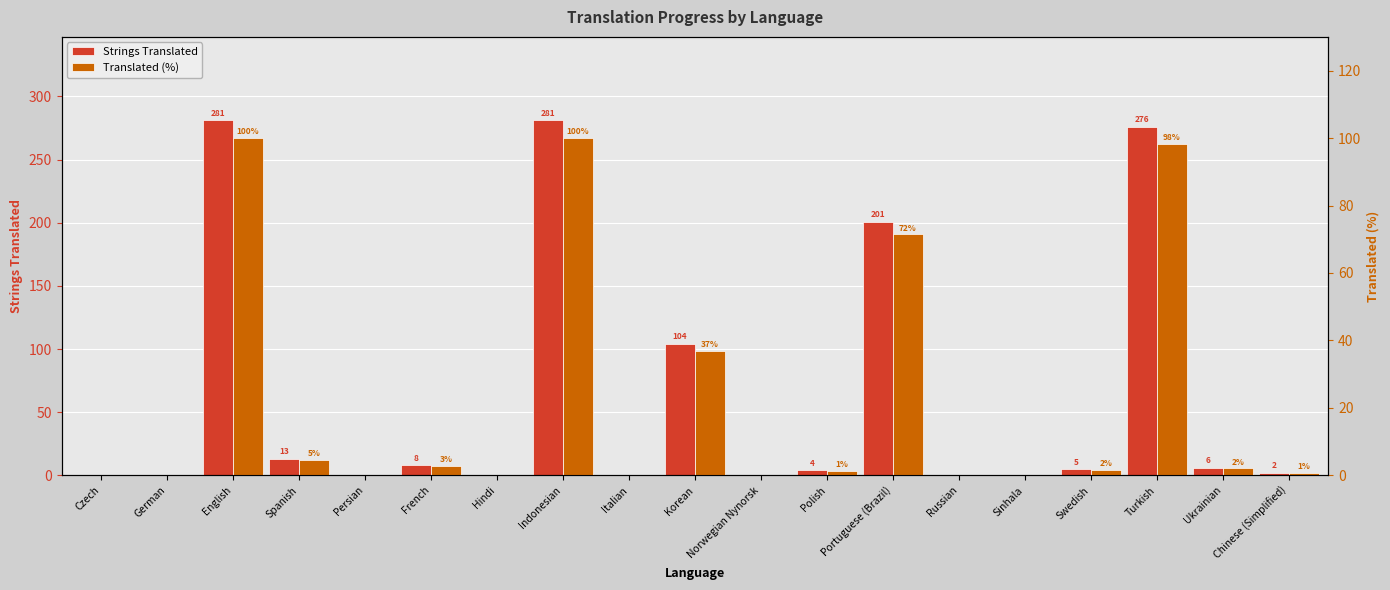

At which label is Strings Translated closest to 140?

Korean